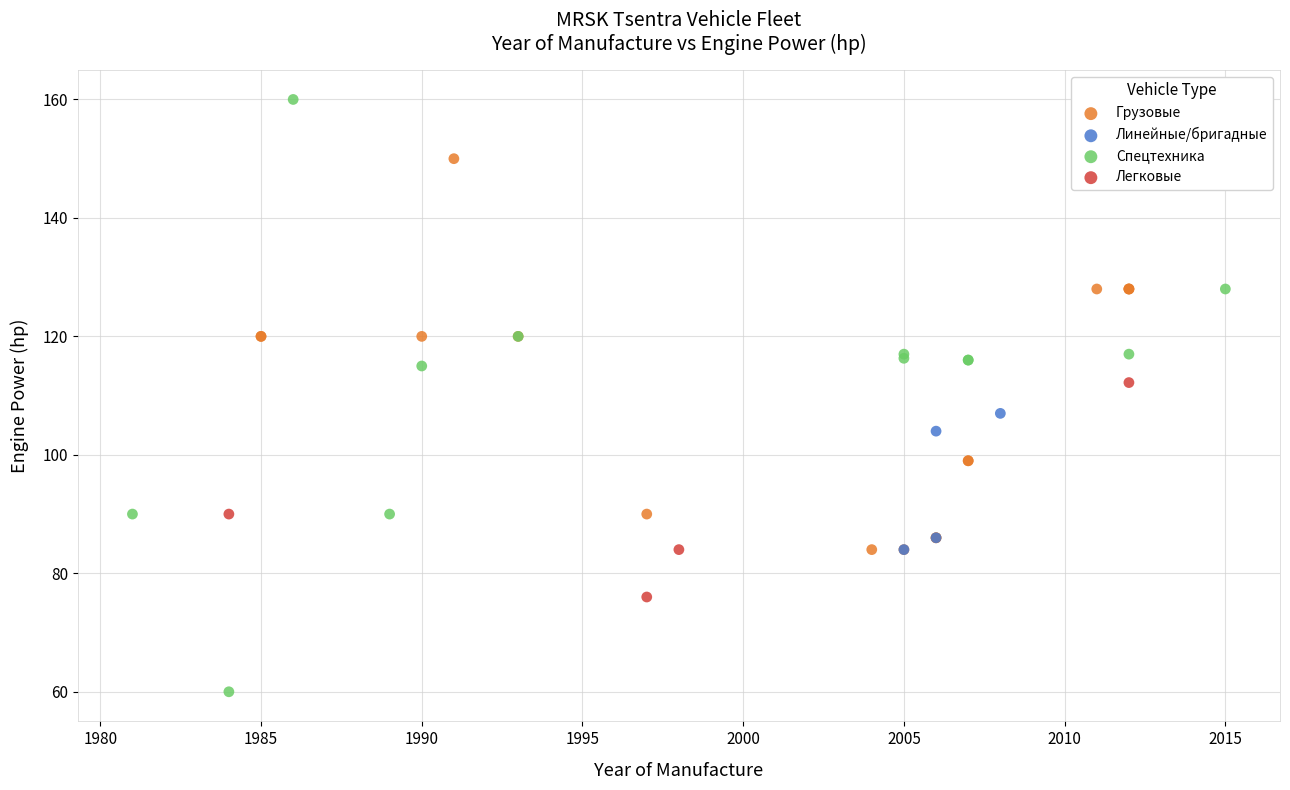

Which series has the largest Y range (max minus min)?

Спецтехника